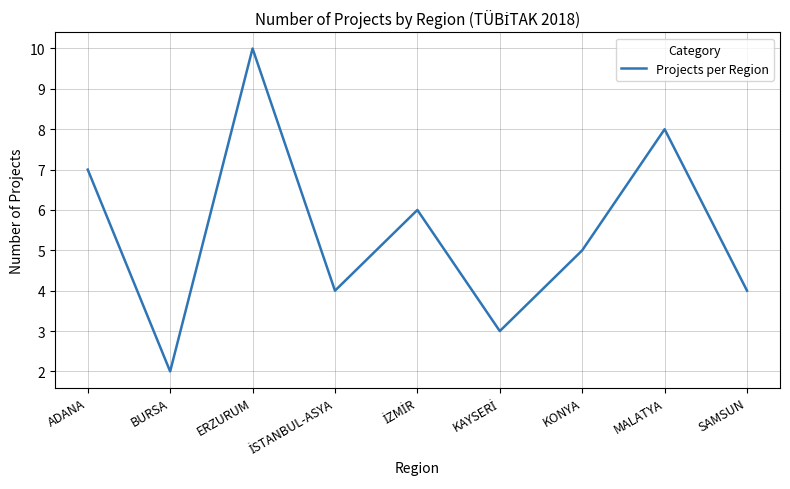

Which category has the lowest value across all series?

BURSA